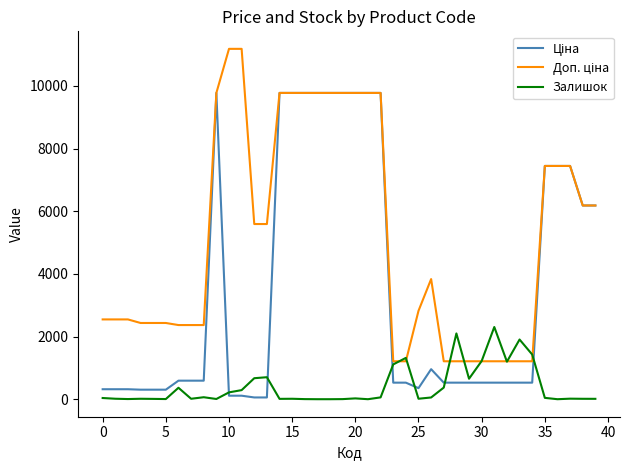

How many lines are shown in the chart?

3